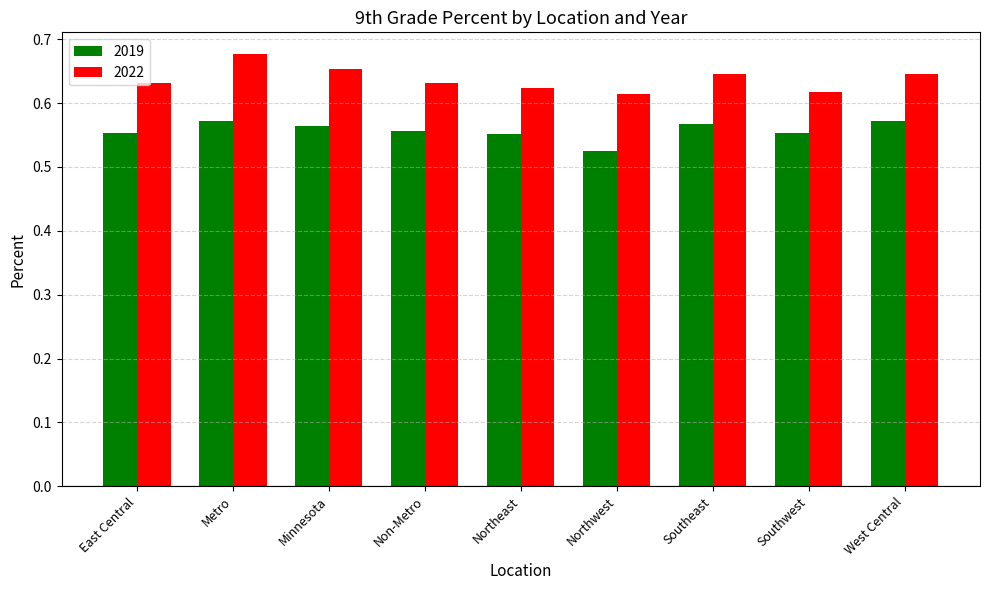

How many bars are there in total?

18